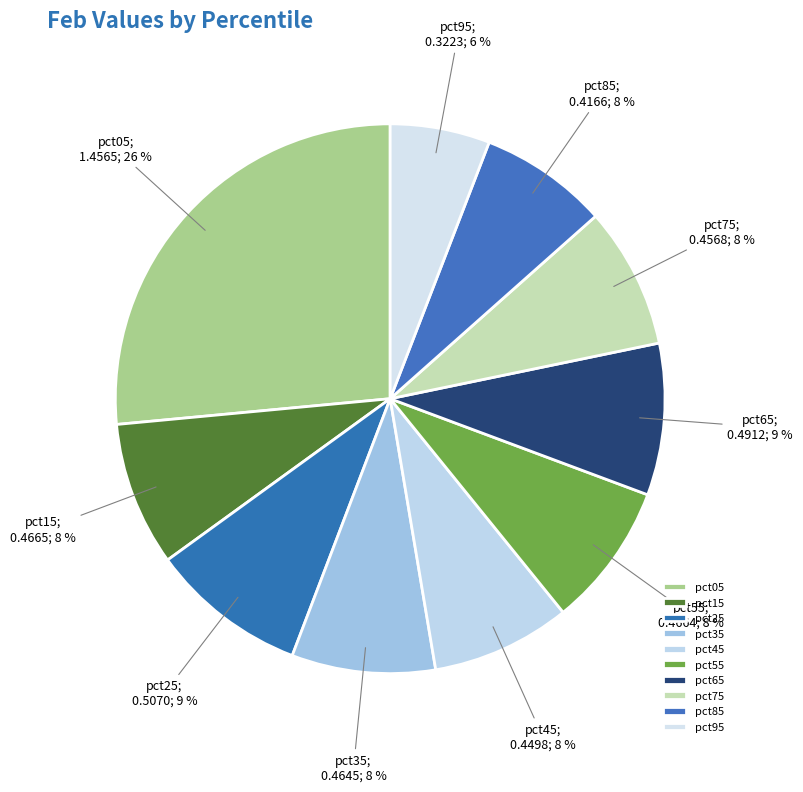

Which category has the smallest portion of the pie?

pct95